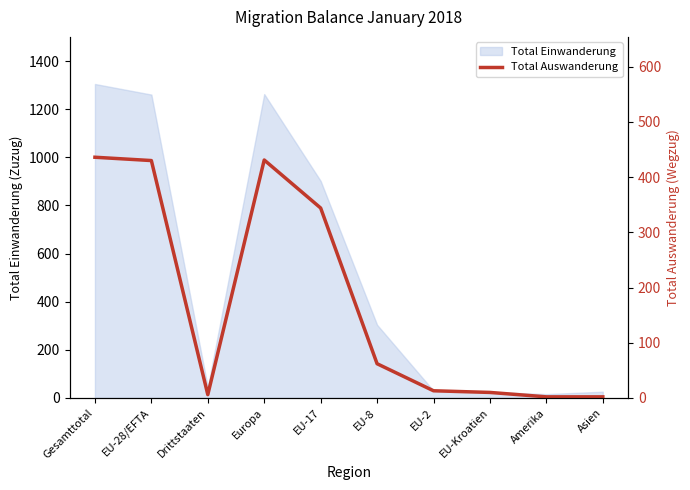

The chart shows a value of 430 at EU-28/EFTA. True or false?

True